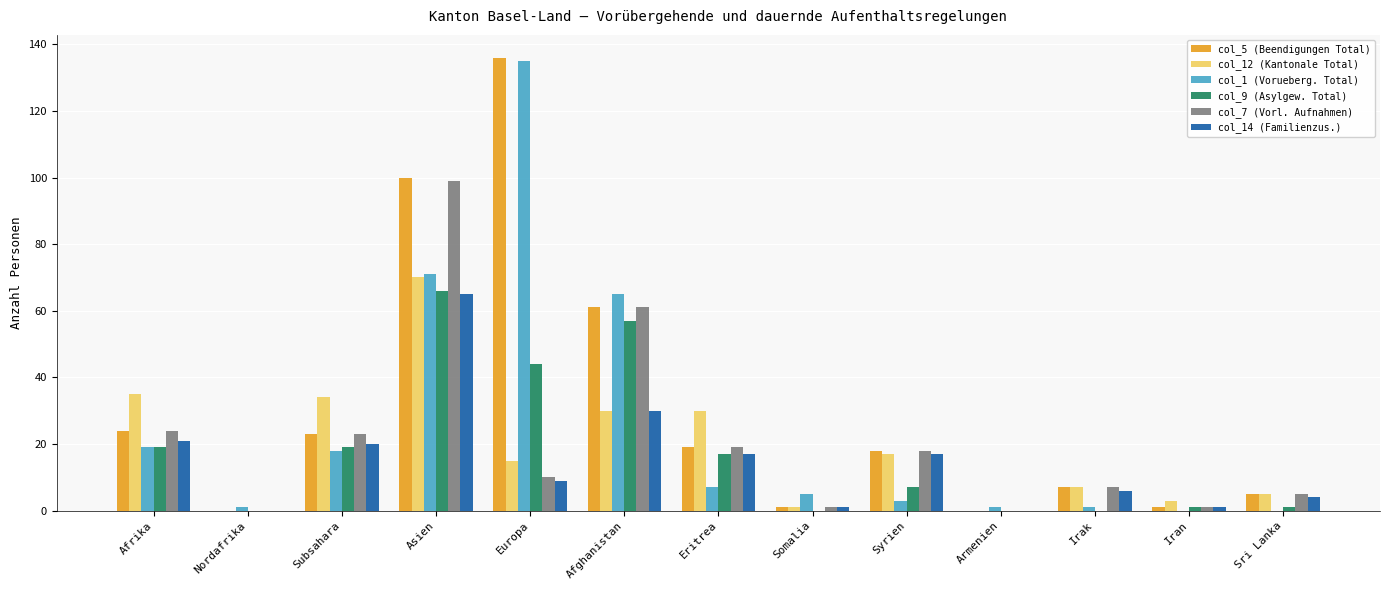

The value of col_5 (Beendigungen Total) at Europa is 60. True or false?

False